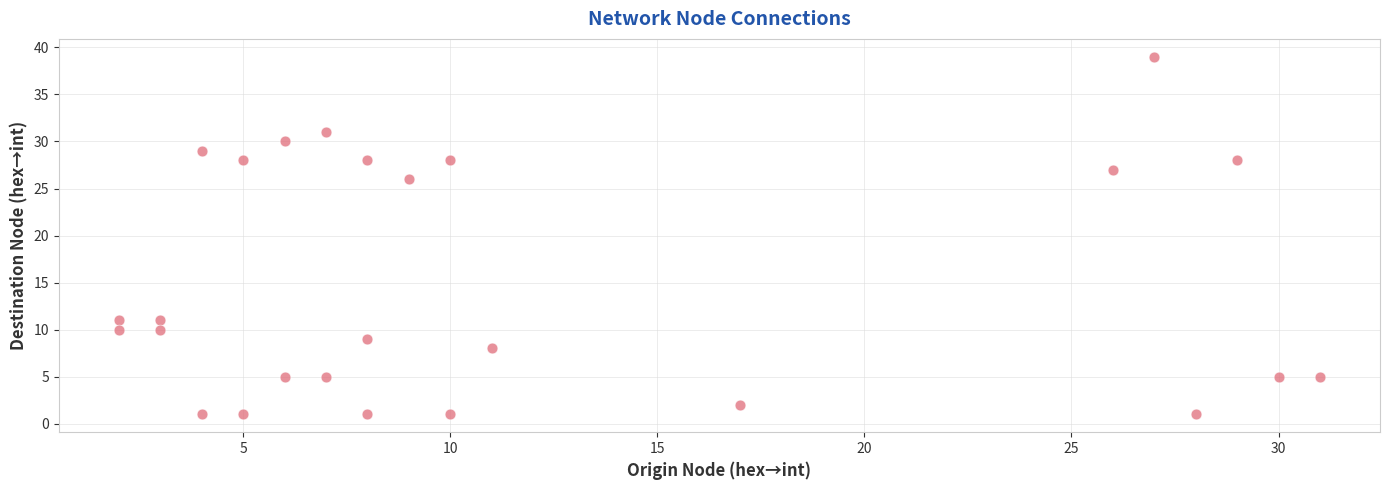

What is the range of Y values (max minus min)?

38